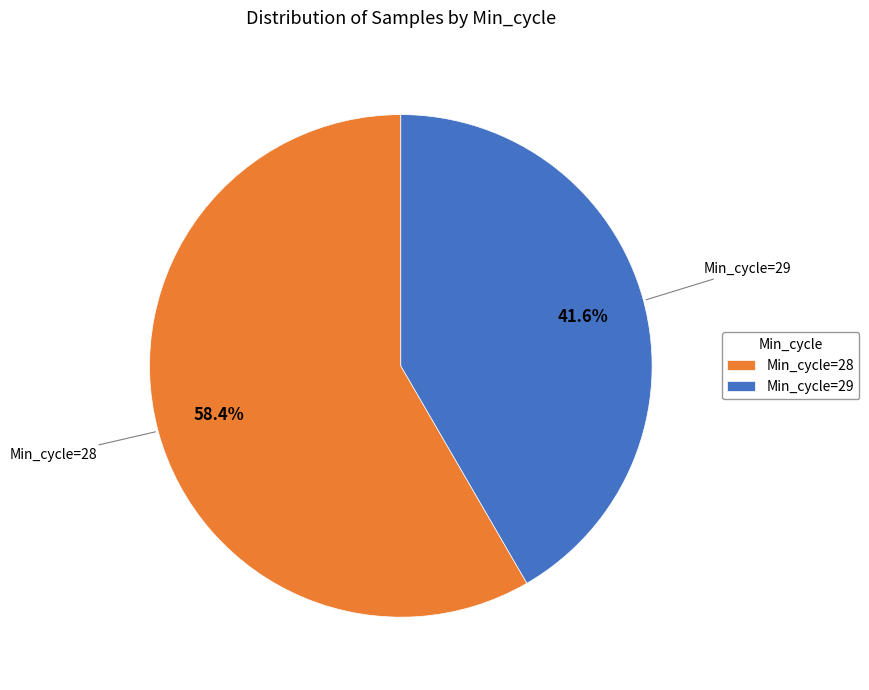

Do Min_cycle=29 and Min_cycle=28 together represent more than half of the pie?

Yes